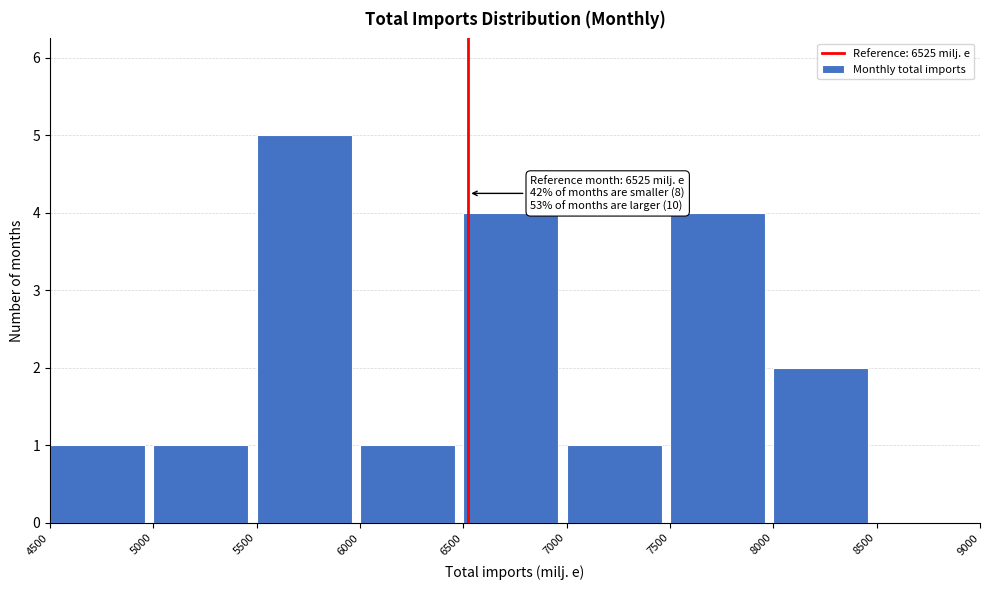

Which range on the x-axis has the tallest bar?

5500 to 6000